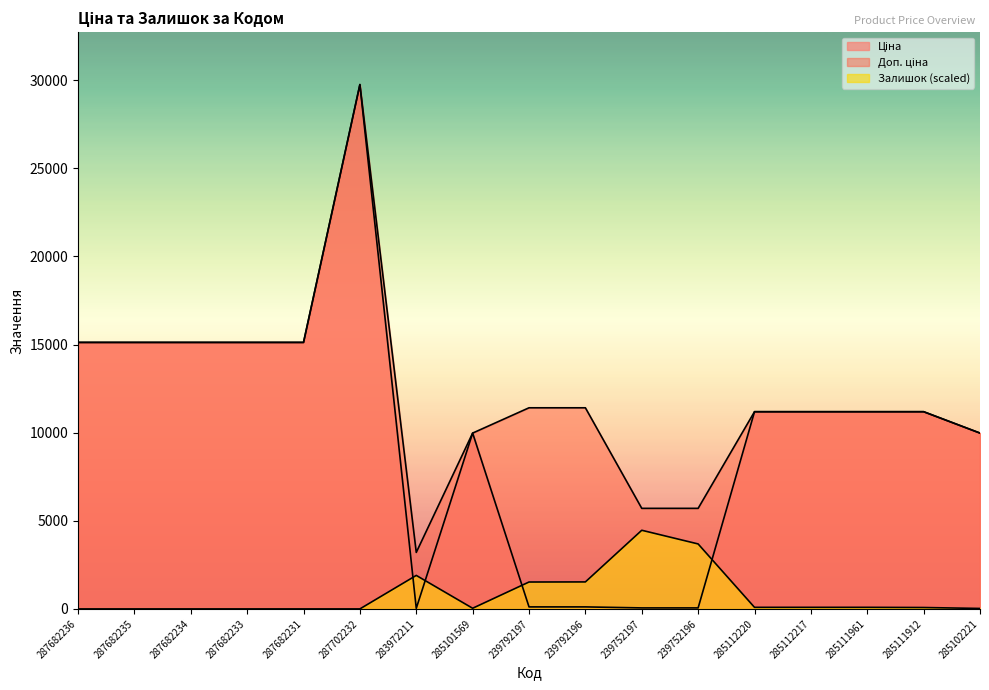

Reading left to right, list all the values displayed in this chart.

Ціна: 287682236=15120.0	287682235=15120.0	287682234=15120.0	287682233=15120.0	287682231=15120.0	287702232=29747.2	283972211=32.0	285101569=9975.0	239792197=114.1	239792196=114.1	239752197=57.0	239752196=57.0	285112220=11188.2	285112217=11188.2	285111961=11188.2	285111912=11188.2	285102221=9975.0
Доп. ціна: 287682236=15120.0	287682235=15120.0	287682234=15120.0	287682233=15120.0	287682231=15120.0	287702232=29747.2	283972211=3205.0	285101569=9975.0	239792197=11410.0	239792196=11410.0	239752197=5705.0	239752196=5705.0	285112220=11188.2	285112217=11188.2	285111961=11188.2	285111912=11188.2	285102221=9975.0
Залишок: 287682236=0.0	287682235=0.0	287682234=0.0	287682233=0.0	287682231=0.0	287702232=0.0	283972211=1901.0	285101569=37.0	239792197=1526.1	239792196=1531.4	239752197=4462.1	239752196=3685.8	285112220=89.8	285112217=89.8	285111961=89.8	285111912=79.2	285102221=26.4